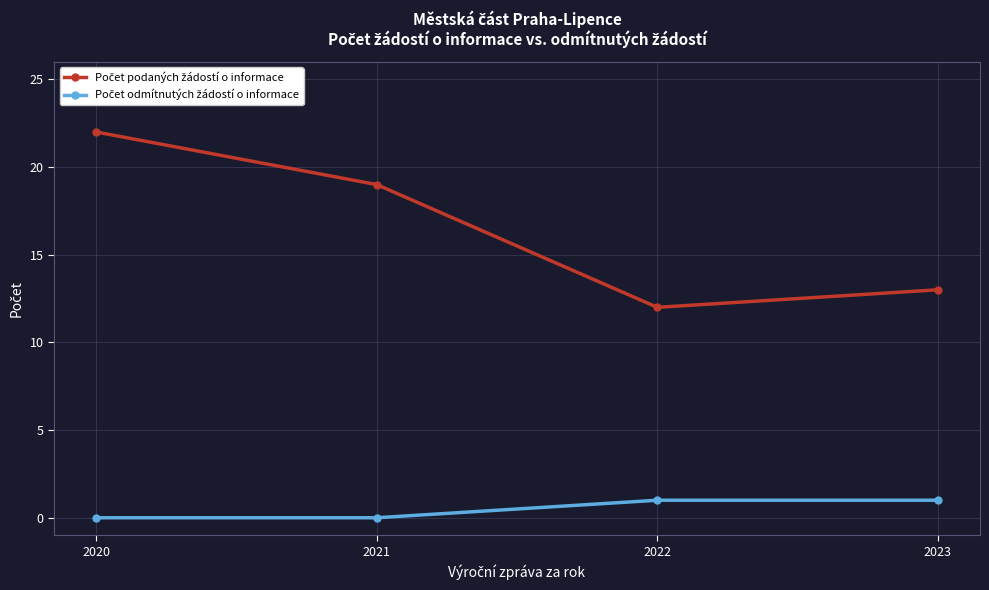

At how many categories does at least one series exceed 6?

4